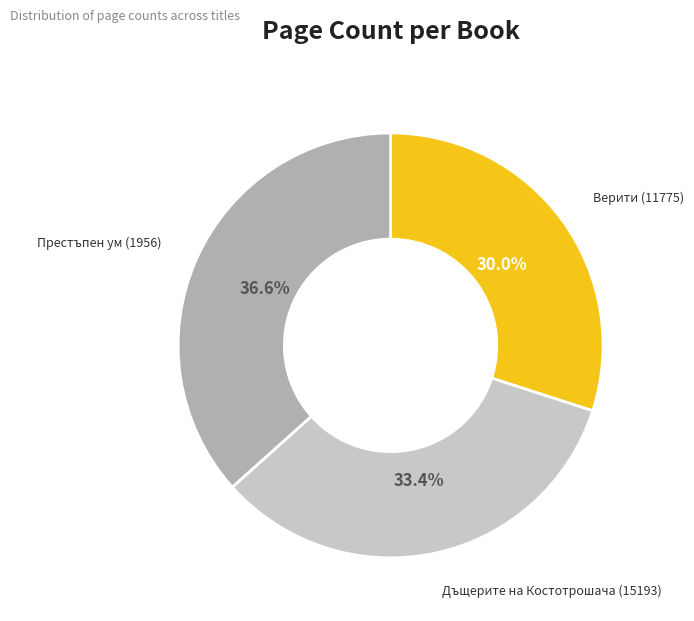

Does any single category account for the majority?

No